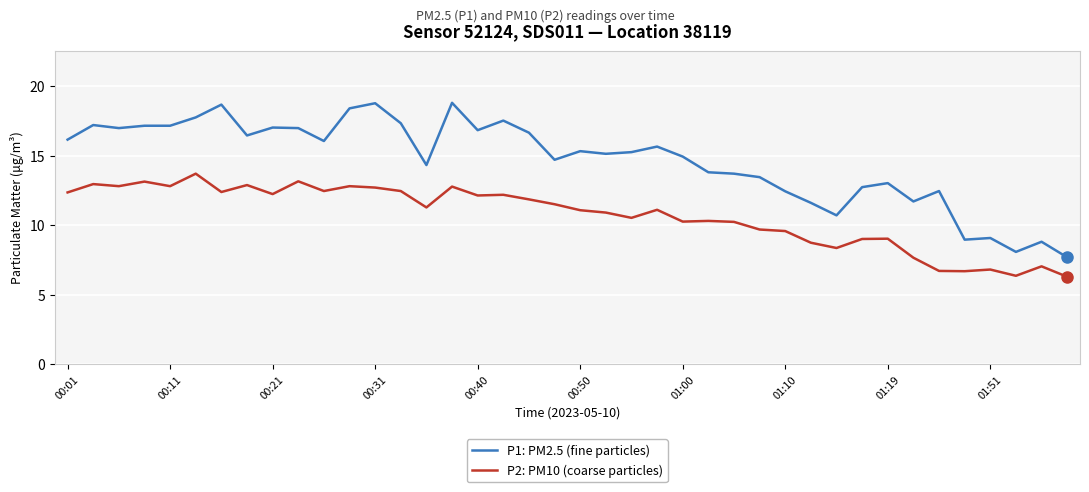

List the series in order of their overall mean, highest first.

P1: PM2.5 (fine particles), P2: PM10 (coarse particles)